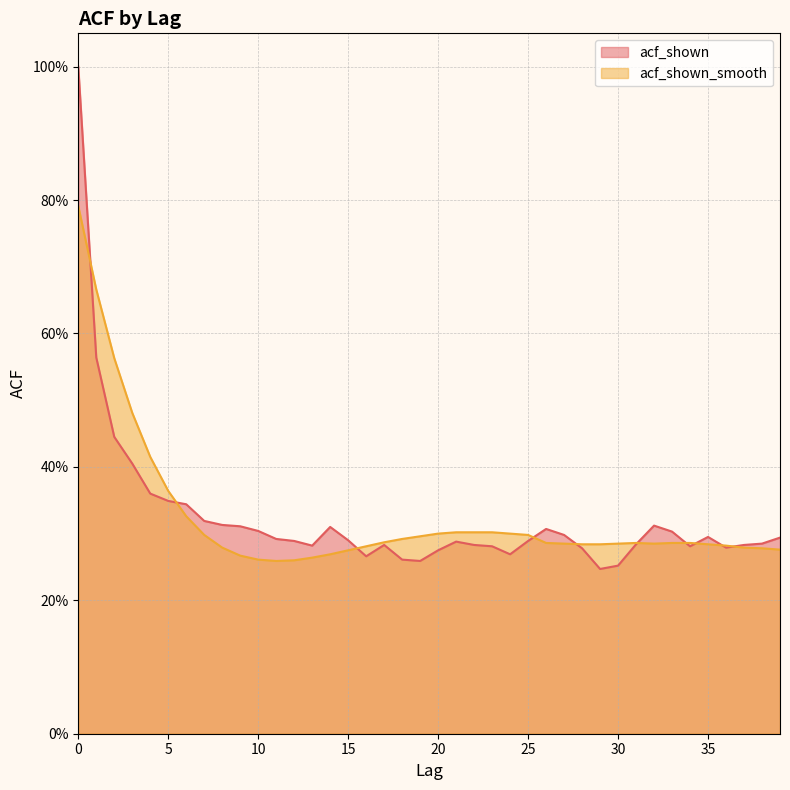

What is the value of the acf_shown_smooth point at the 38th from the left?

0.3